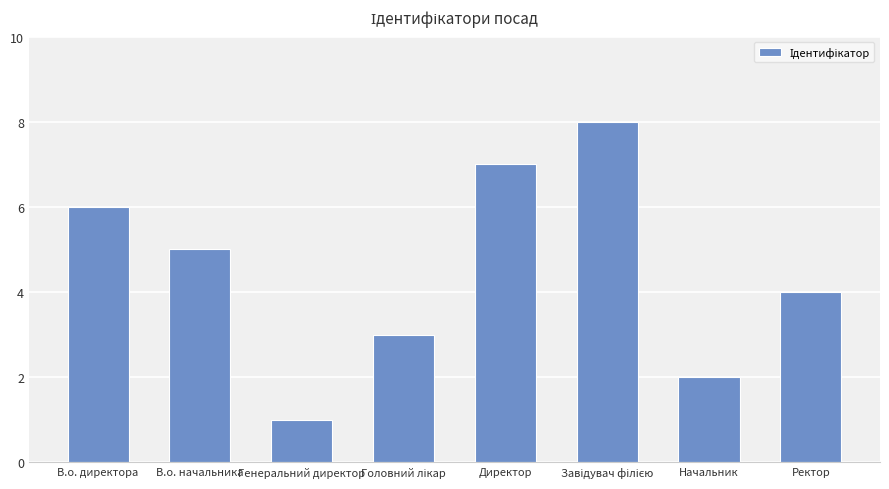

What is the label of the 8th bar from the left?

Ректор